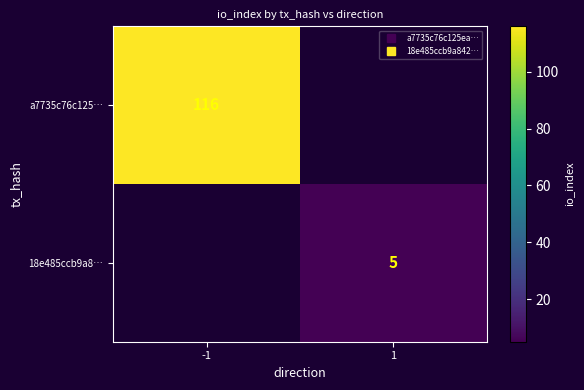

Read the a7735c76c125… value at -1.

116.0